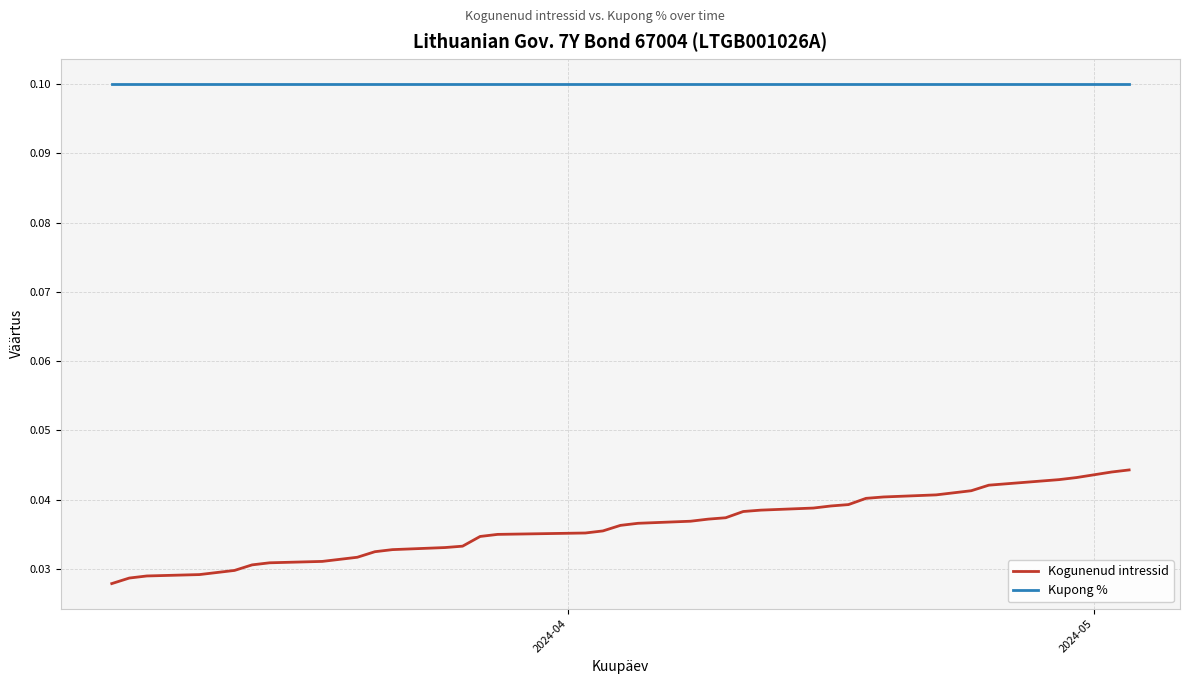

What is the sum of all Kogunenud intressid values?

1.4